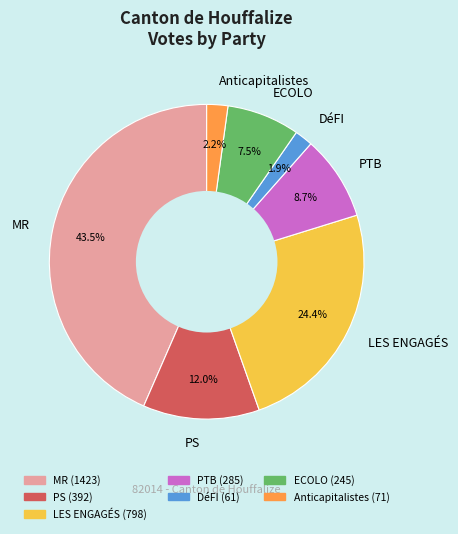

Which category has the biggest portion of the pie?

MR